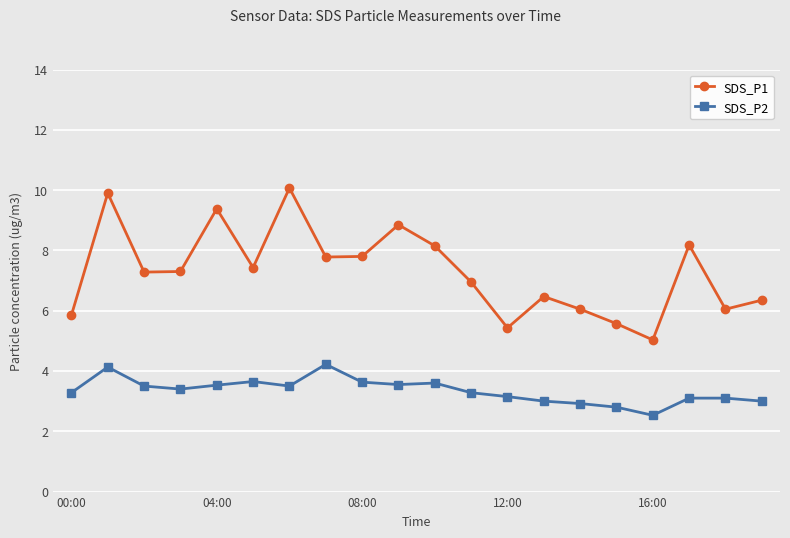

Which series has the largest total across all categories?

SDS_P1